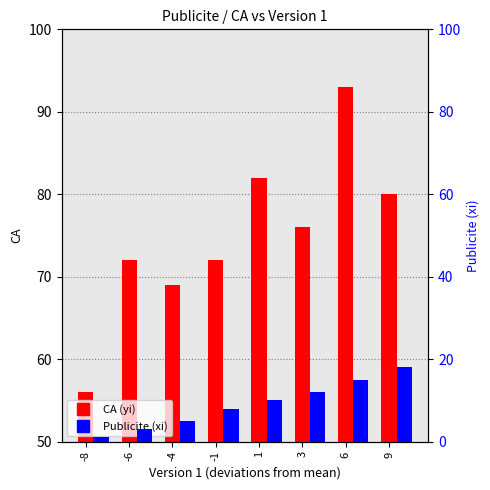

What is the difference between the CA (yi) values at -4 and -1?

3